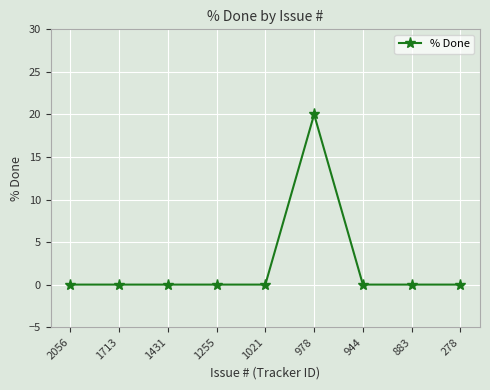

What is the maximum value shown in the chart?

20